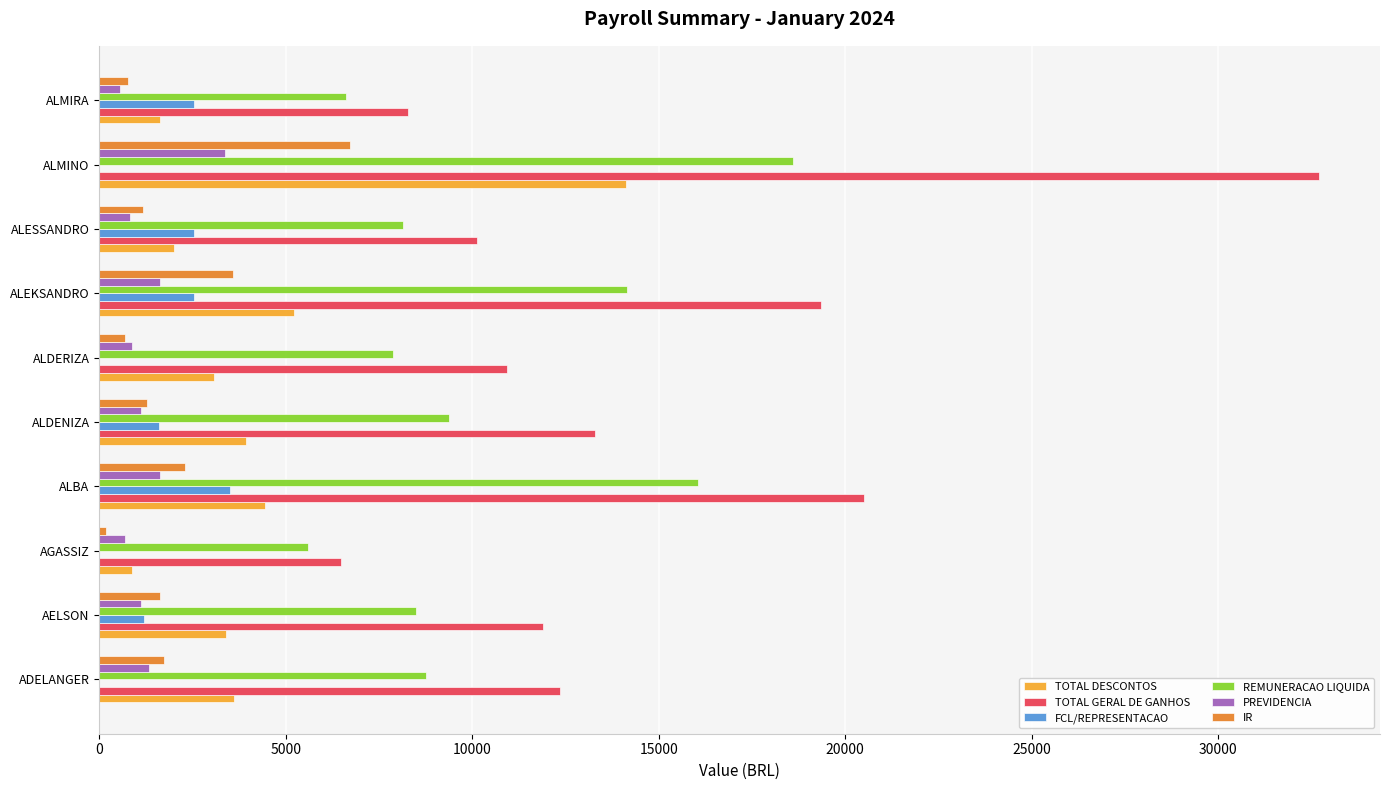

Between AELSON and AGASSIZ, which series saw the biggest shift?

TOTAL GERAL DE GANHOS